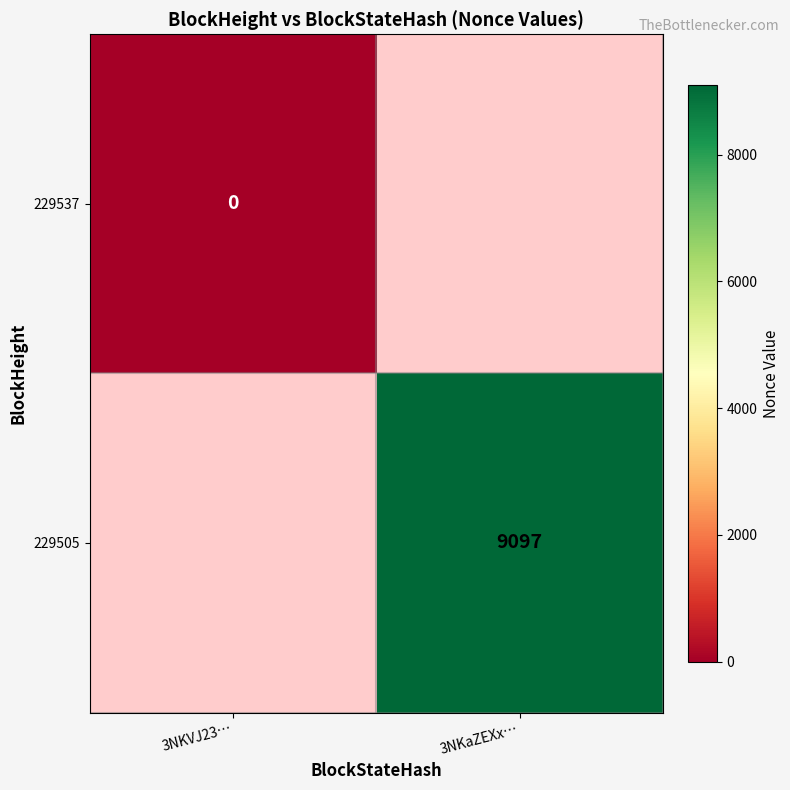

Is it true that 229505 equals 14287 at 3NKaZEXx…?

False